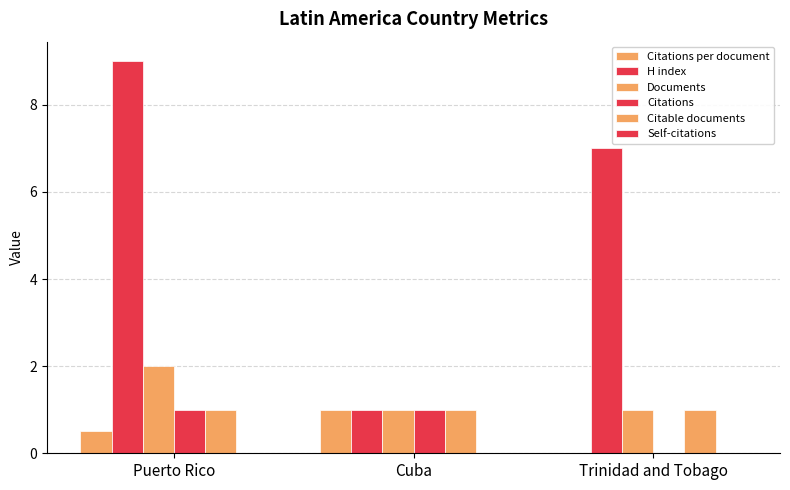

Between Cuba and Trinidad and Tobago, which series saw the biggest shift?

H index